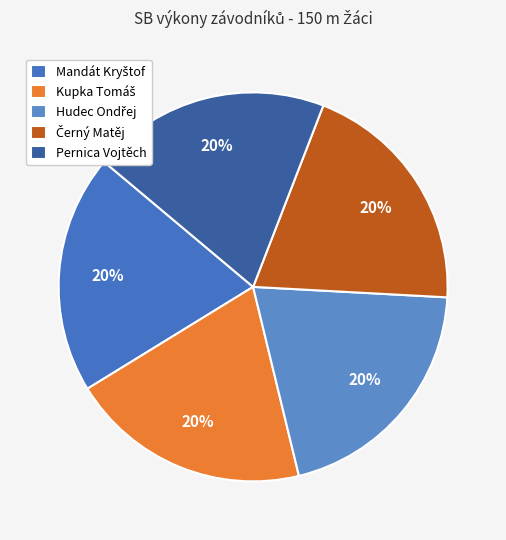

What is the ratio of the value at Pernica Vojtěch to the value at Kupka Tomáš?

1.0